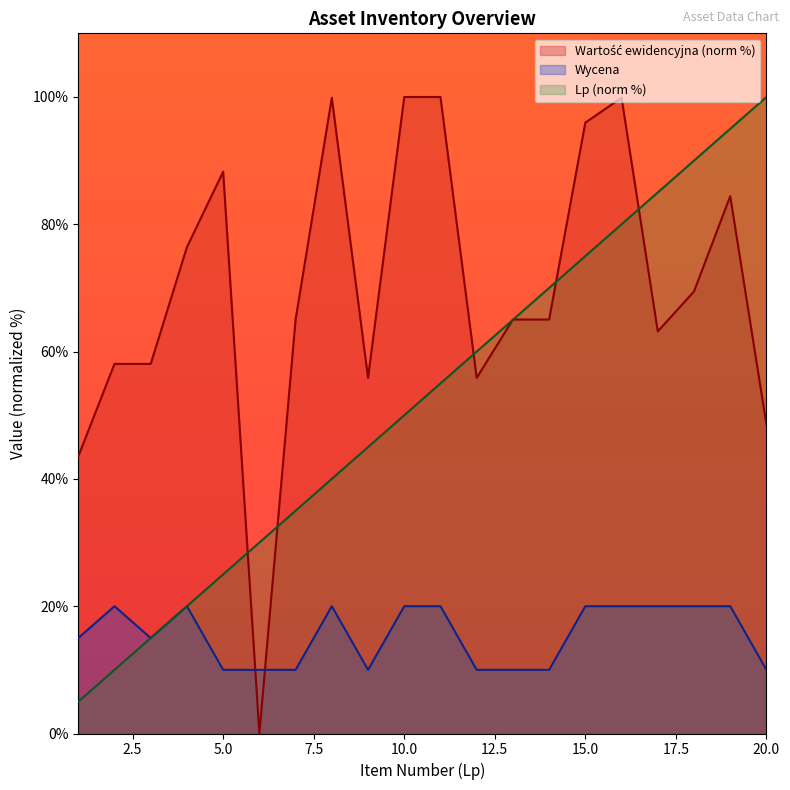

How many distinct data groups are displayed?

3